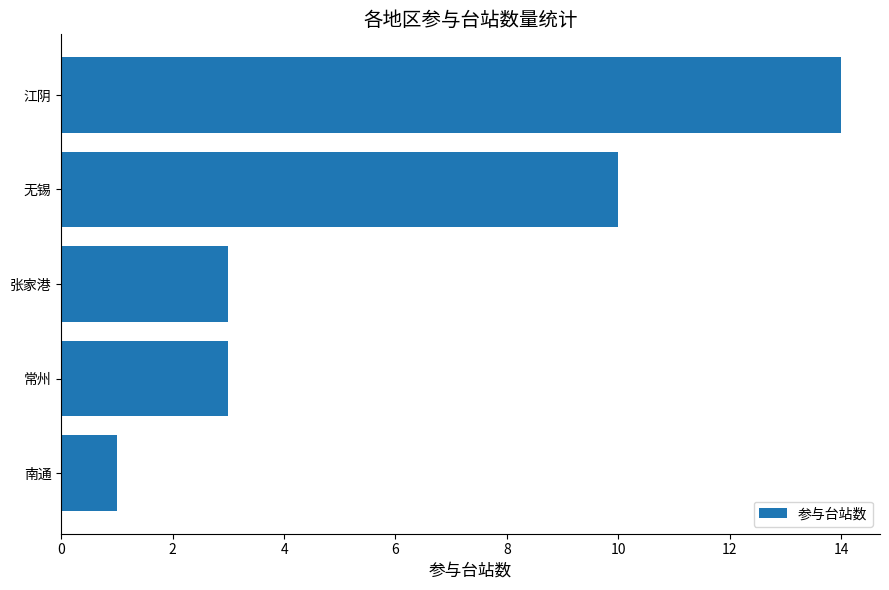

How many values are between 3 and 10?

3